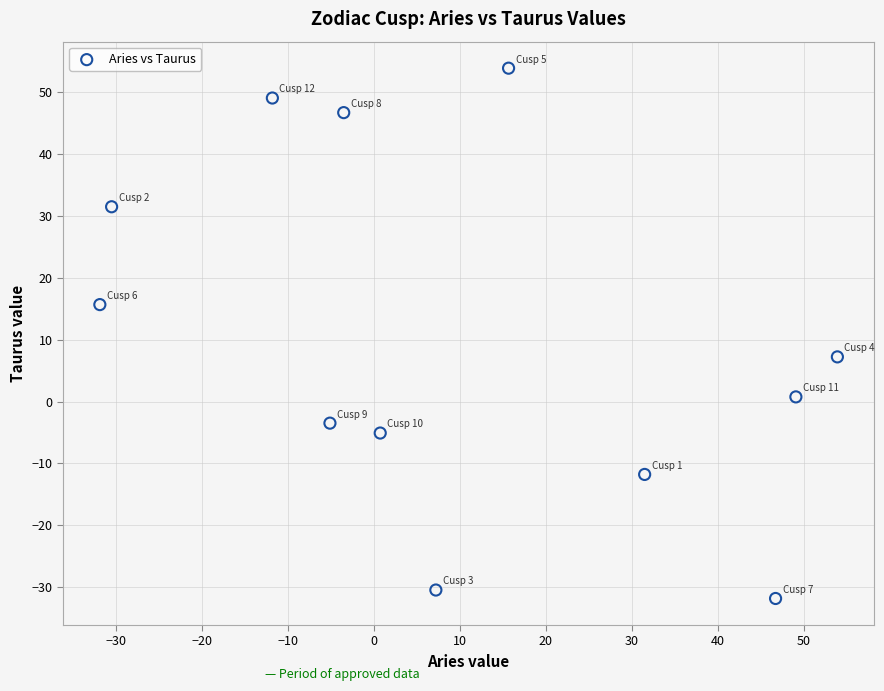

What is the average X value?

10.2